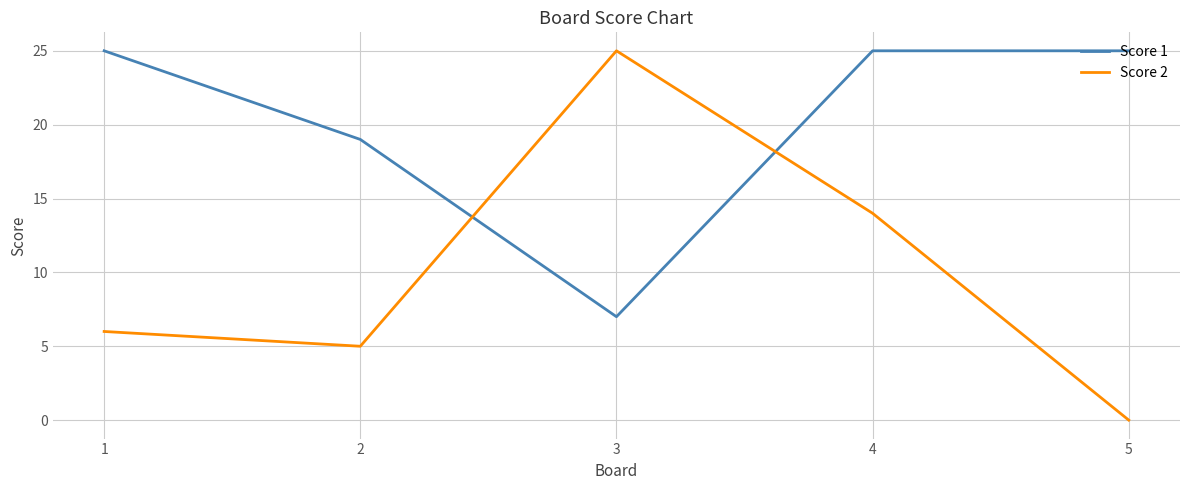

At which category does Score 2 reach its first local valley?

2